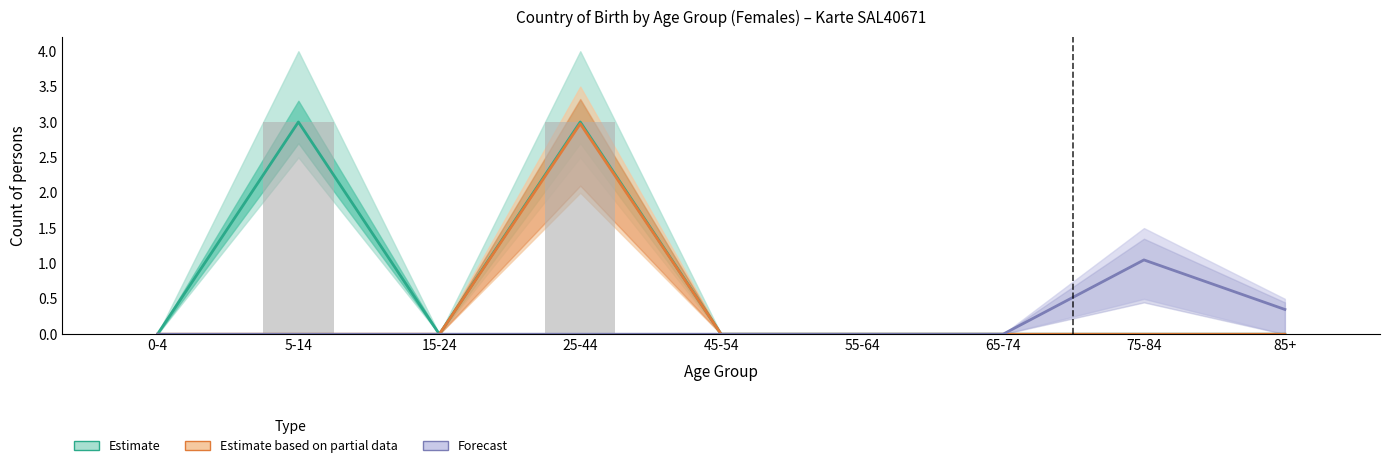

The value of Forecast at 45-54 is -0.6. True or false?

False